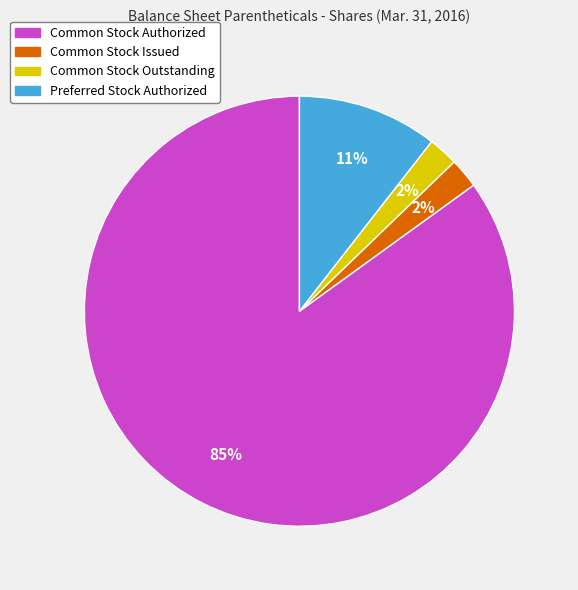

How many segments does this pie chart have?

4